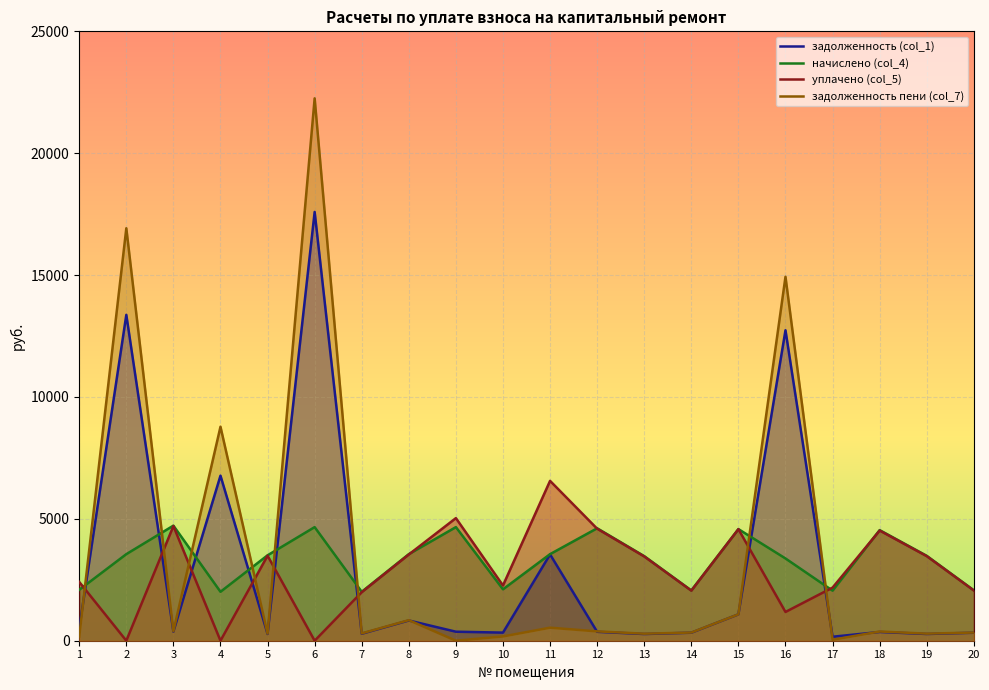

The value of уплачено (col_5) at 5 is 1387.0. True or false?

False